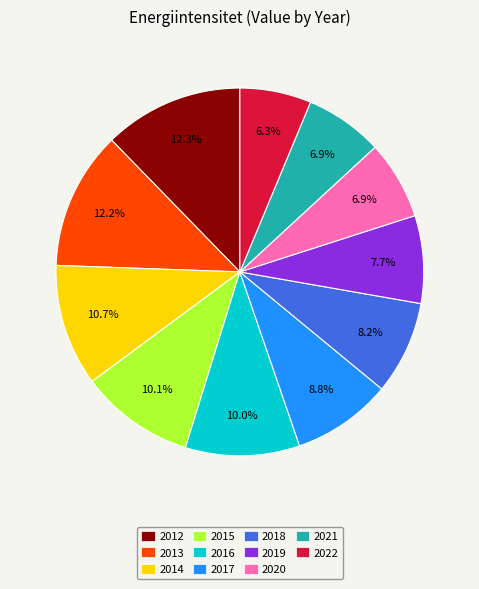

Which category has the smallest portion of the pie?

2022